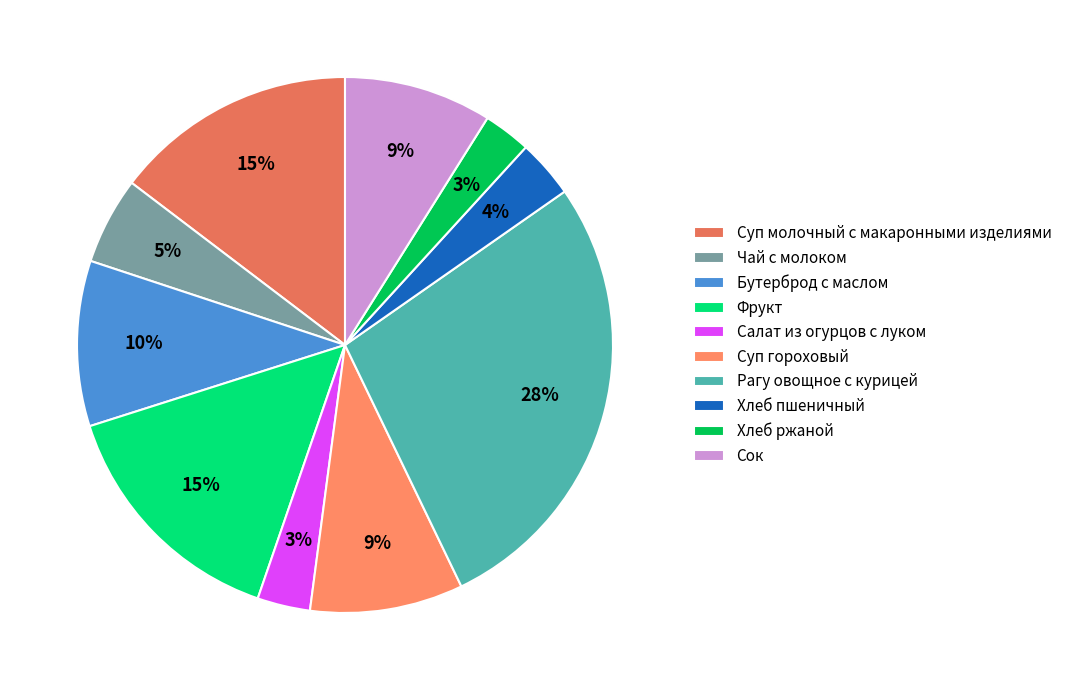

Is Бутерброд с маслом the majority of the pie?

No